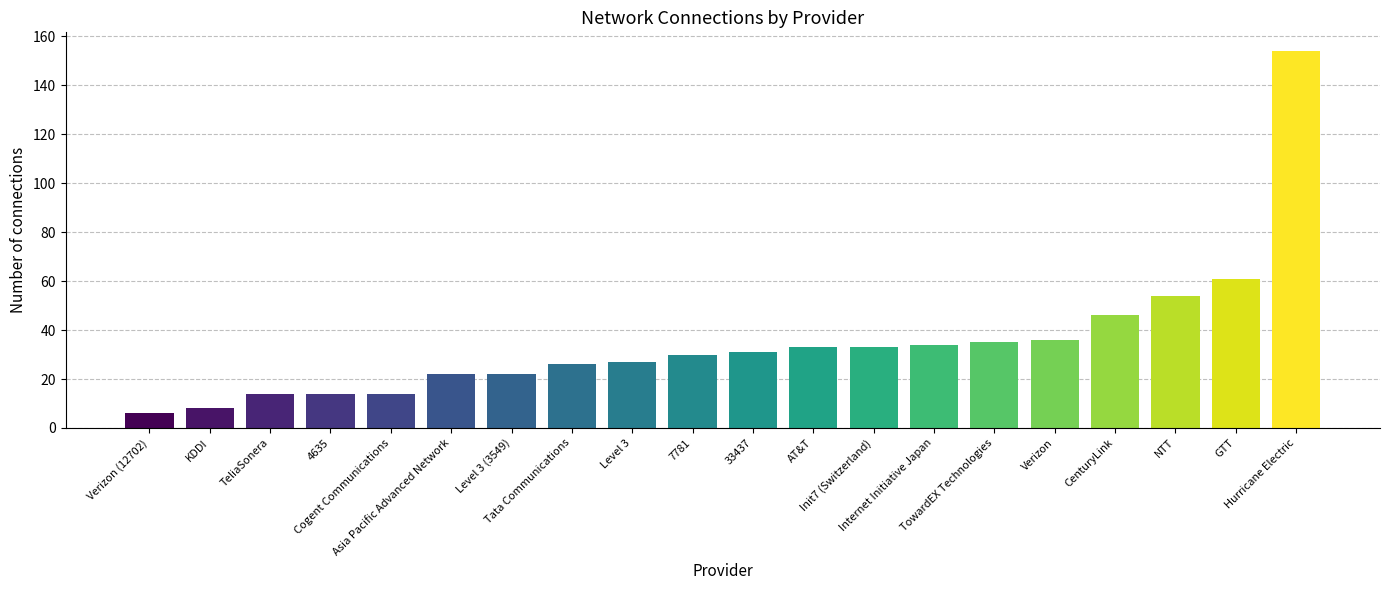

What is the label of the 16th bar from the right?

Cogent Communications